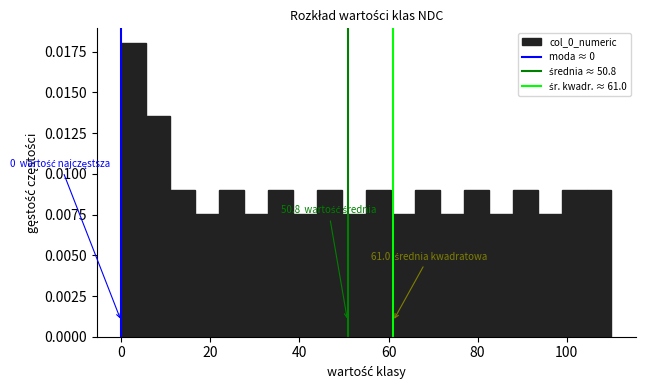

Read against the x-axis, roughly where is the centre of the tallest bar?

2